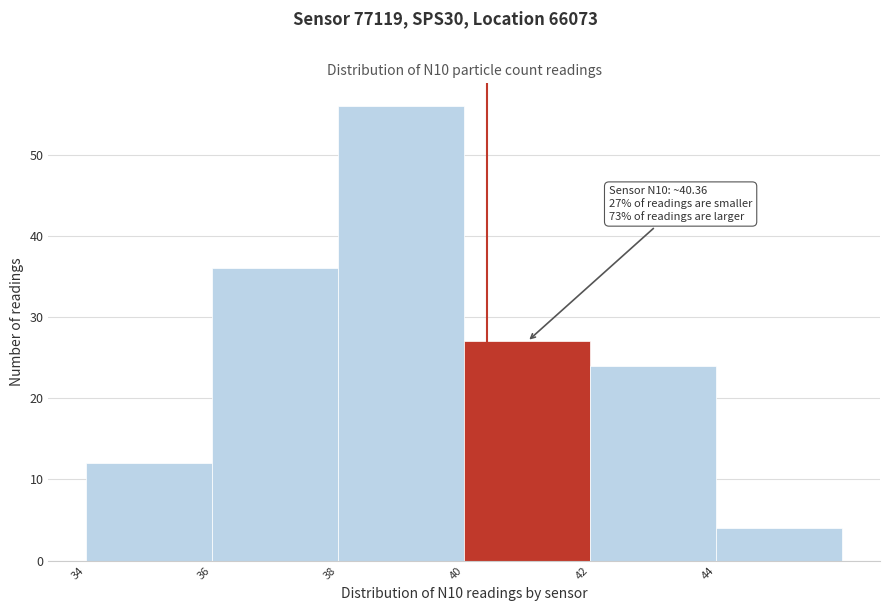

Which range on the x-axis has the tallest bar?

38 to 40